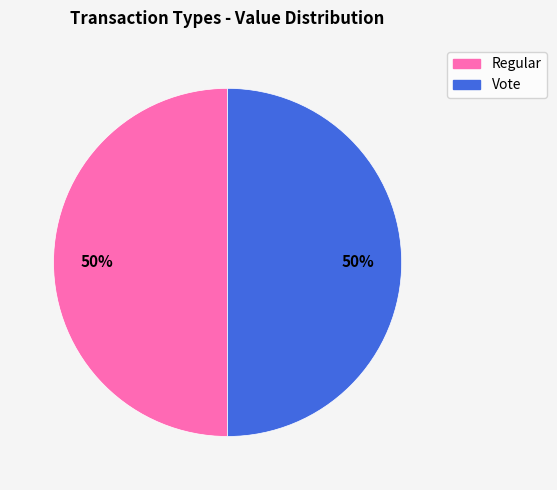

True or false: Vote accounts for 89% of the total.

False